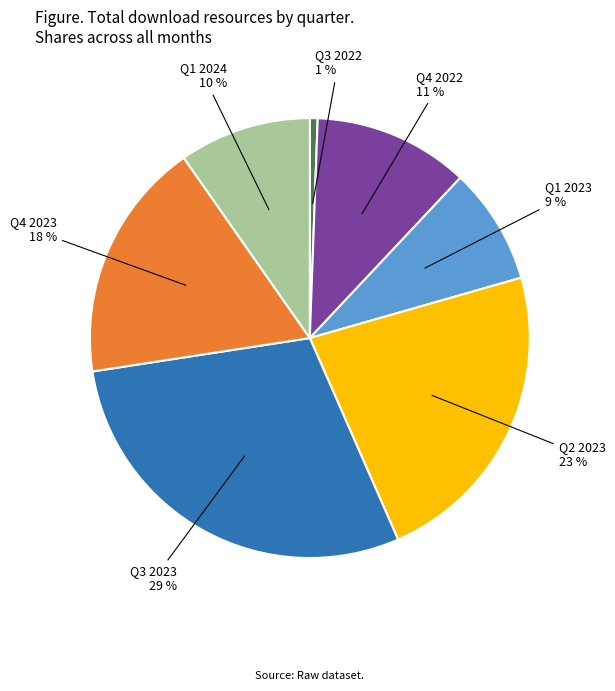

Does any single category account for the majority?

No